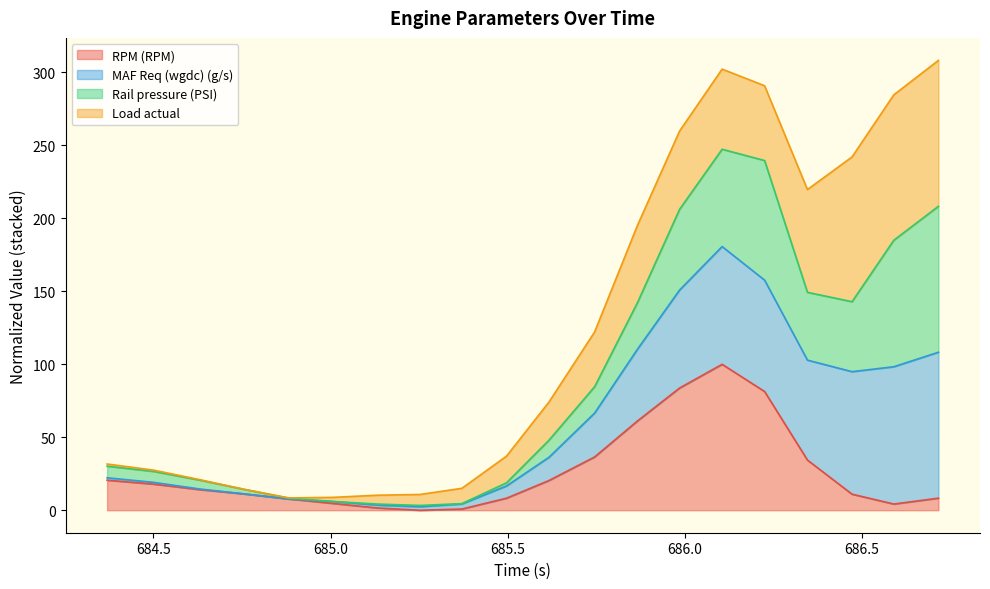

What are all the series names shown in the legend?

RPM (RPM), MAF Req (wgdc) (g/s), Rail pressure (PSI), Load actual